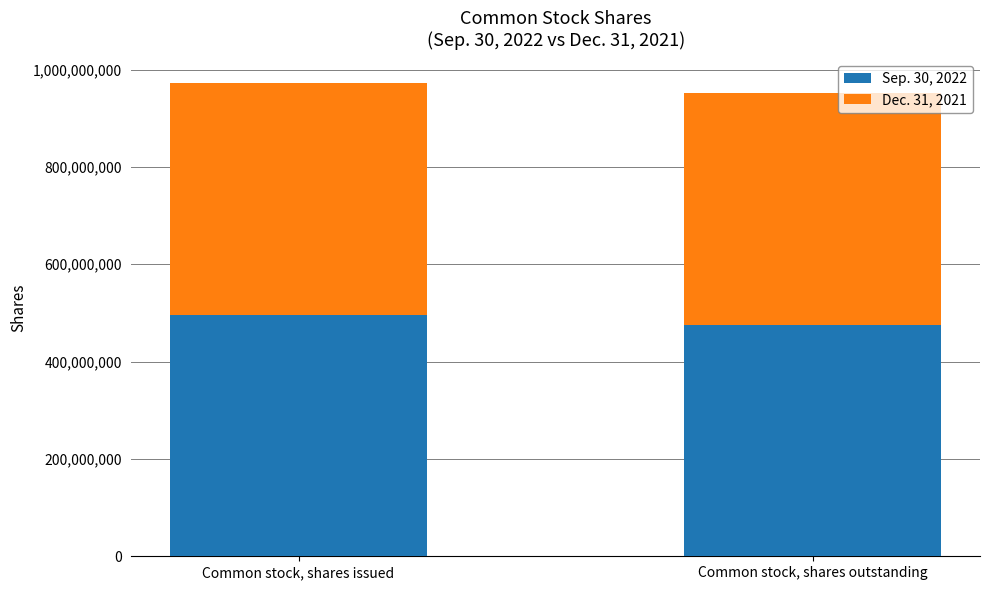

What is the lowest value of the Sep. 30, 2022 series?

476108445